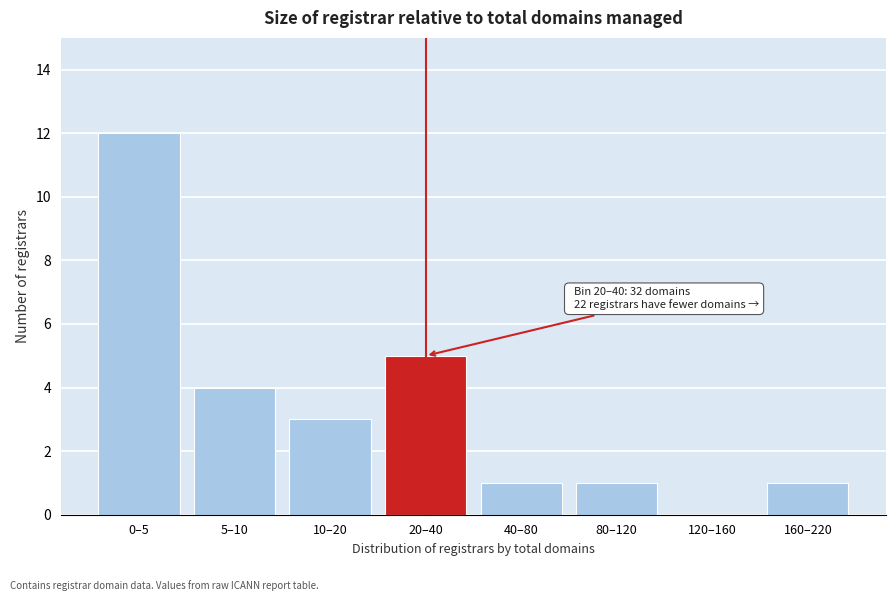

Reading left to right, list all the values displayed in this chart.

0–5=12	5–10=4	10–20=3	20–40=5	40–80=1	80–120=1	120–160=0	160–220=1